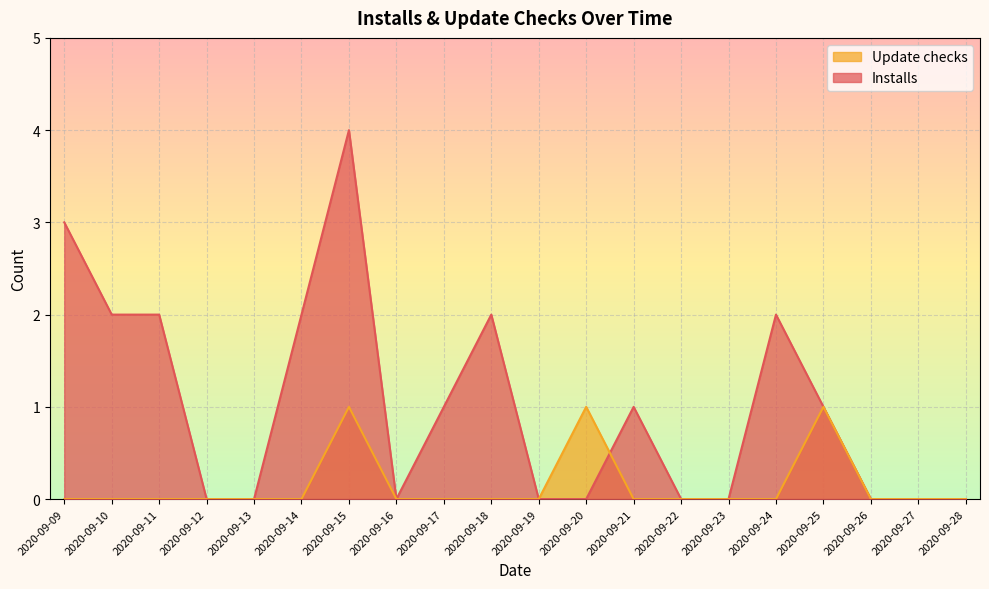

How many lines are shown in the chart?

2